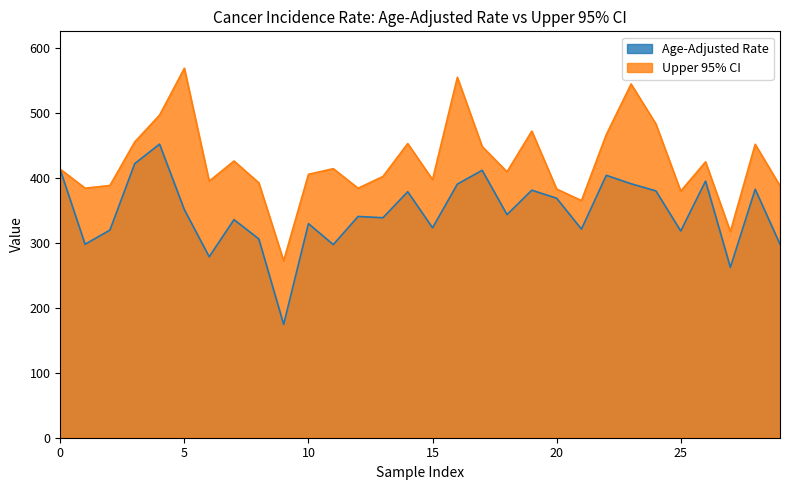

Count the number of categories in the chart.

30